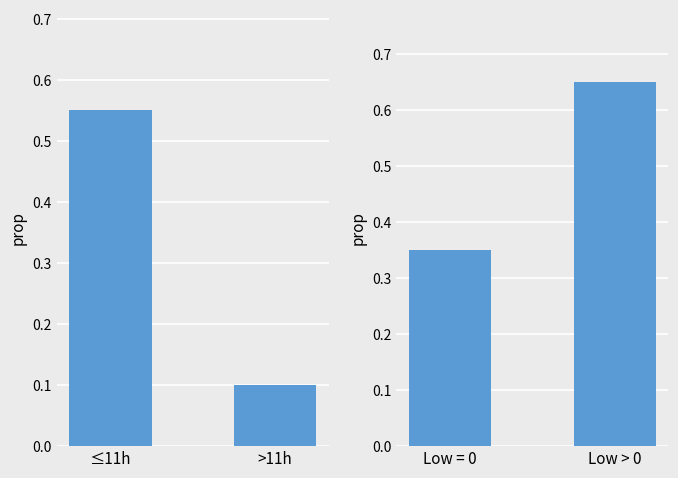

Rank the categories by value from highest to lowest.

≤11h, >11h